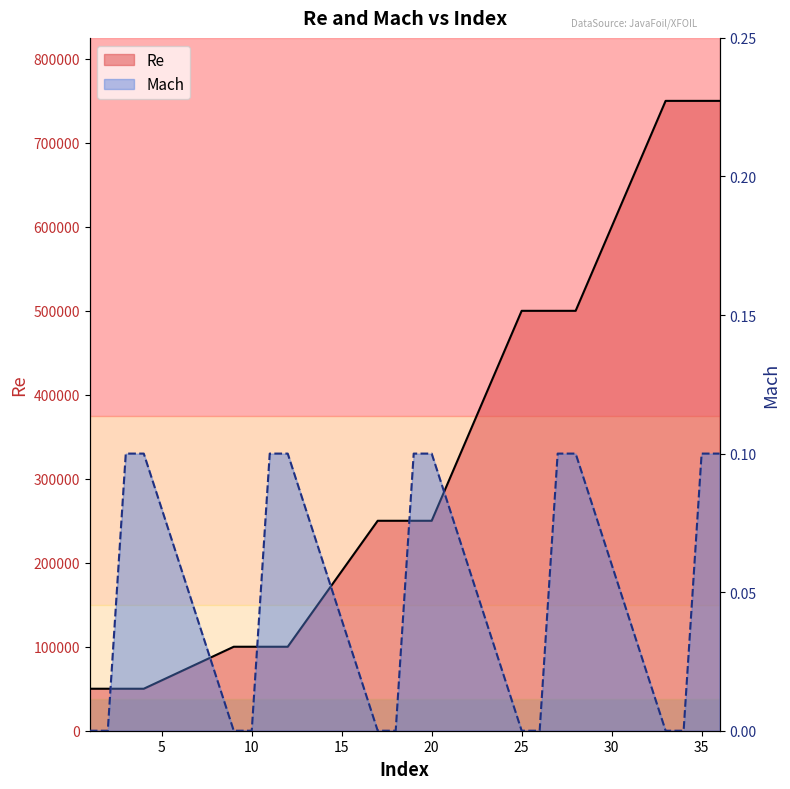

Reading left to right, list all the values displayed in this chart.

Re: 50000.0	50000.0	50000.0	50000.0	100000.0	100000.0	100000.0	100000.0	250000.0	250000.0	250000.0	250000.0	500000.0	500000.0	500000.0	500000.0	750000.0	750000.0	750000.0	750000.0
Mach: 0.0	0.0	0.1	0.1	0.0	0.0	0.1	0.1	0.0	0.0	0.1	0.1	0.0	0.0	0.1	0.1	0.0	0.0	0.1	0.1